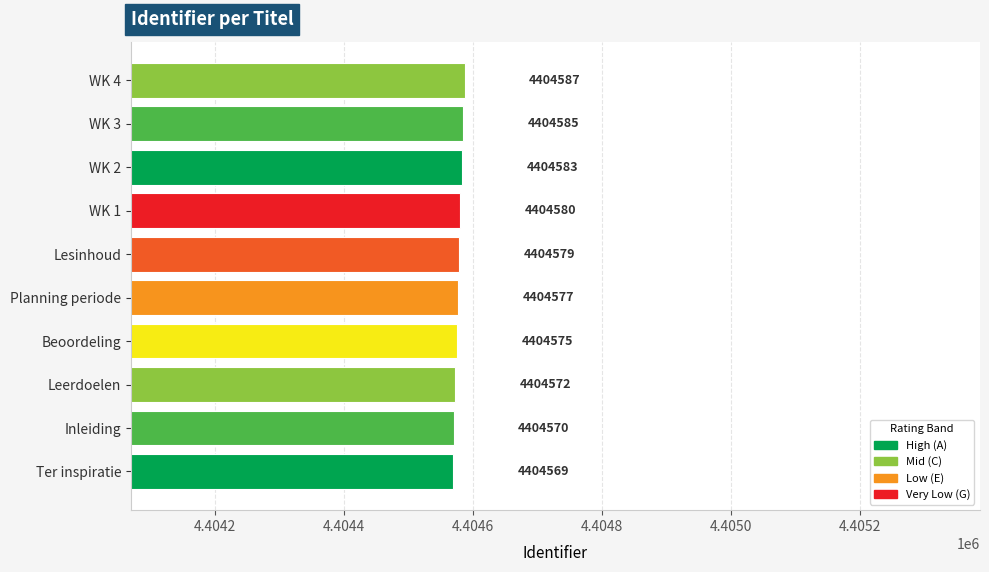

What is the maximum value shown in the chart?

4404587